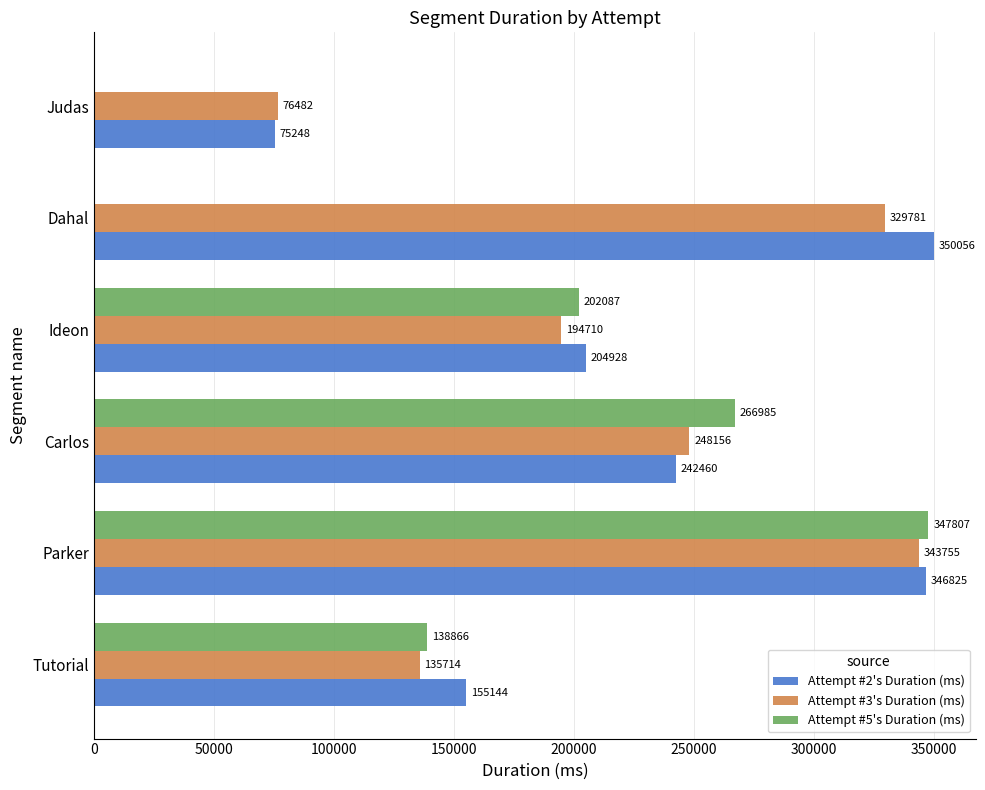

Between Dahal and Judas, which series saw the biggest shift?

Attempt #2's Duration (ms)